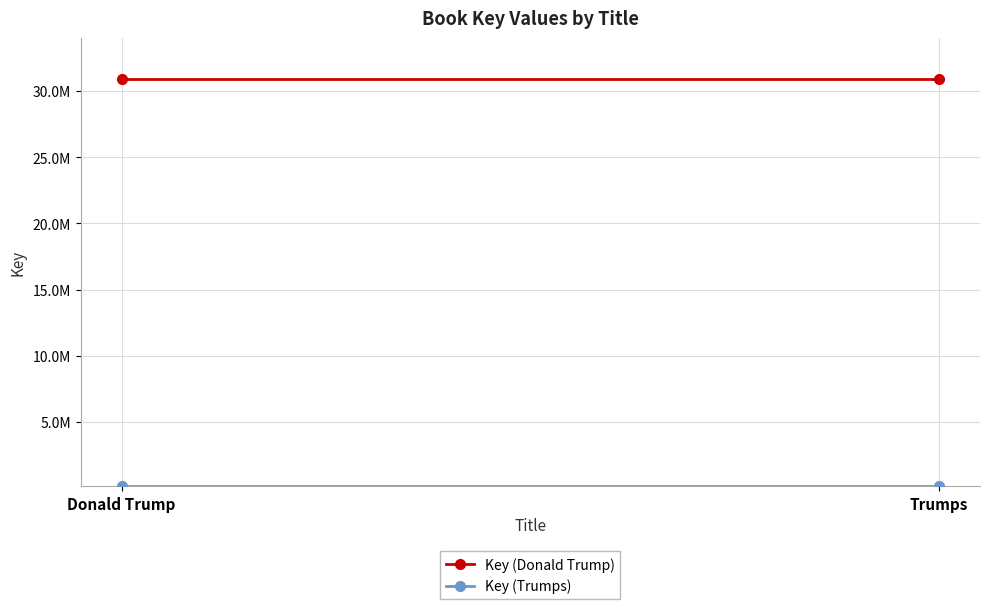

Is this an area chart (filled region under the line)?

No